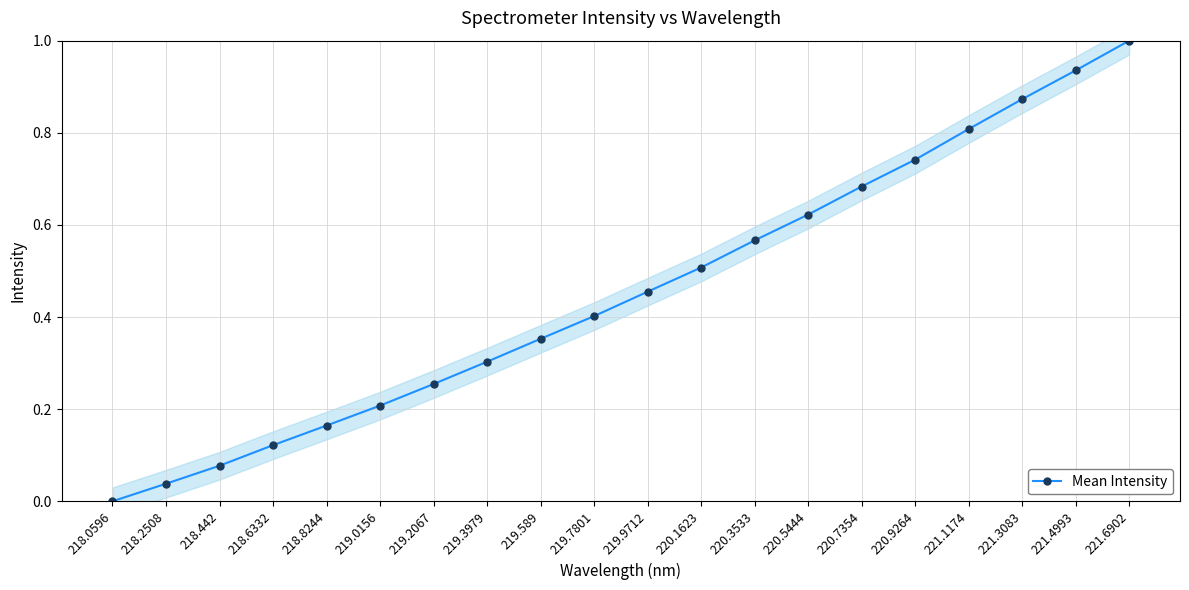

What is the value of the 15th point from the left?

0.7